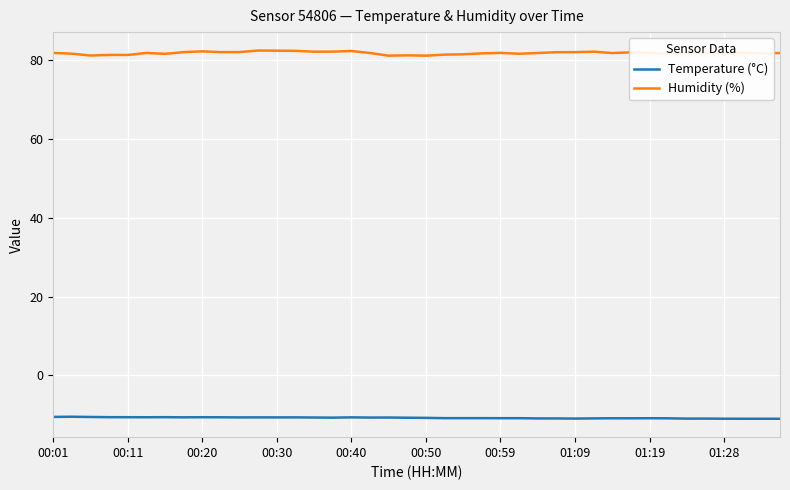

List the series in order of their peak value, highest first.

Humidity (%), Temperature (°C)